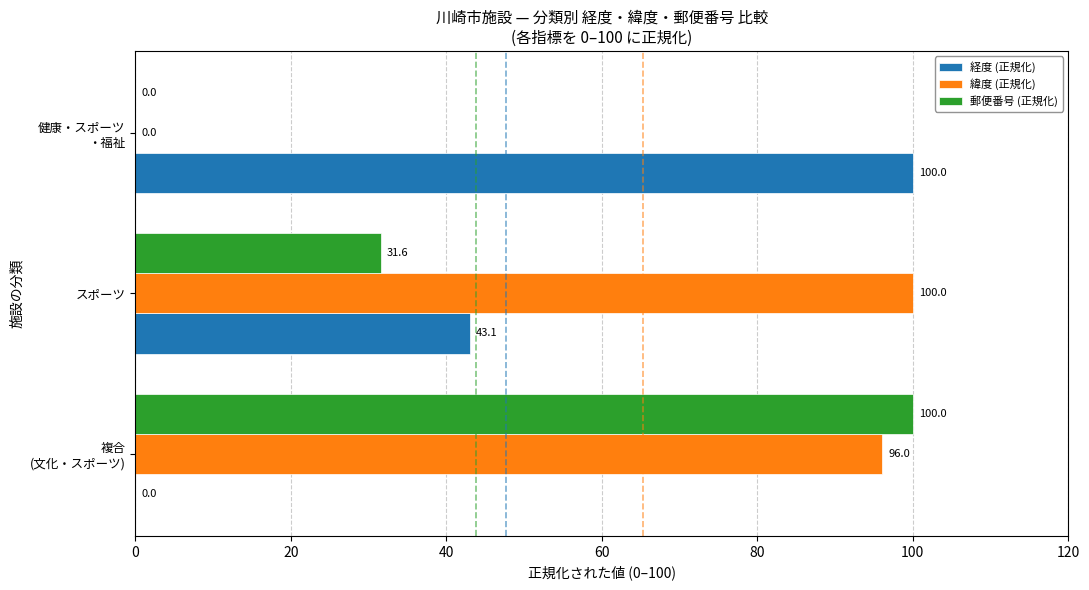

The value of 経度 (正規化) at スポーツ is 72.9. True or false?

False